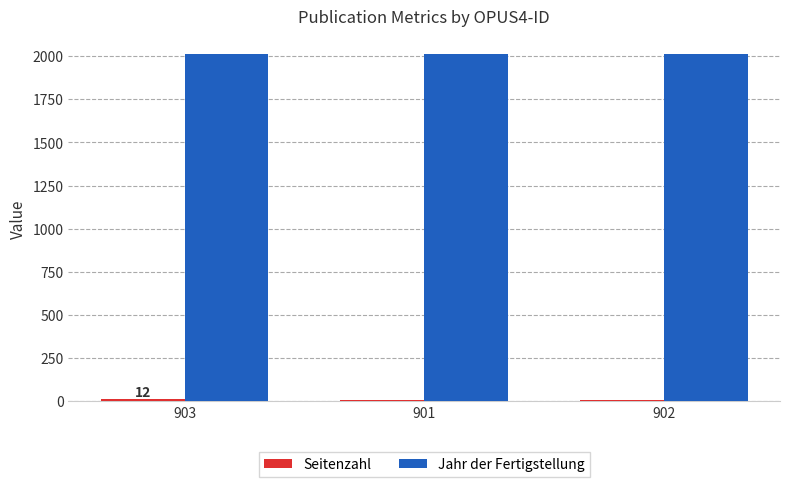

Is it true that Jahr der Fertigstellung equals 3043 at 903?

False